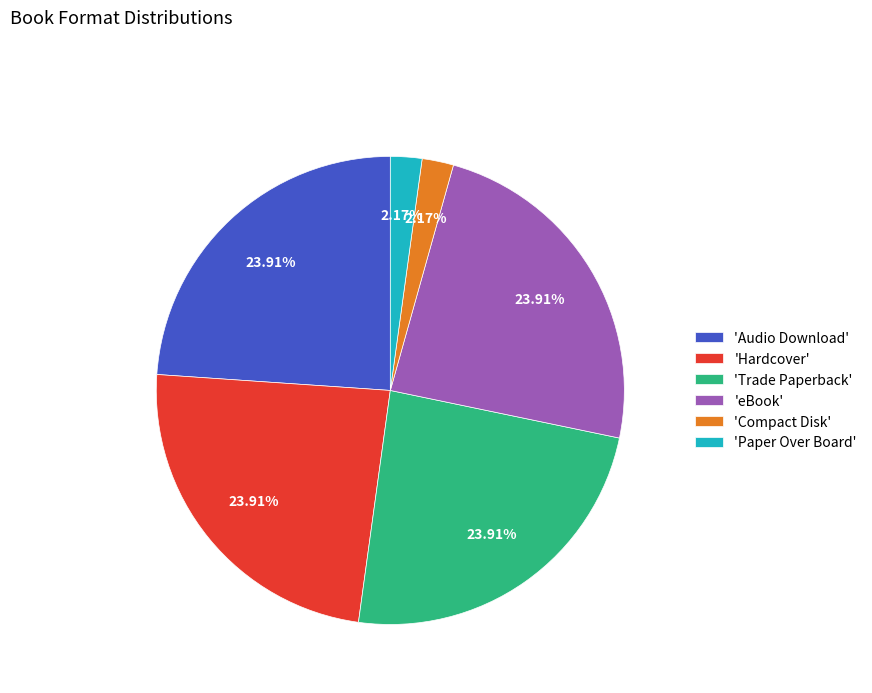

Does 'Hardcover' represent more than half of the total?

No